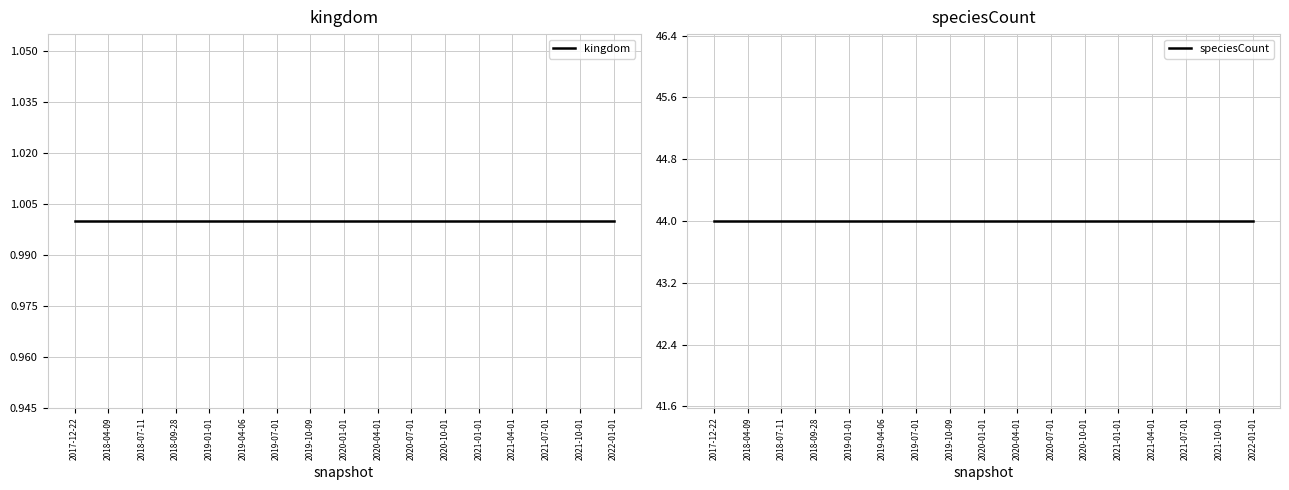

What position from the right is 2017-12-22?

17